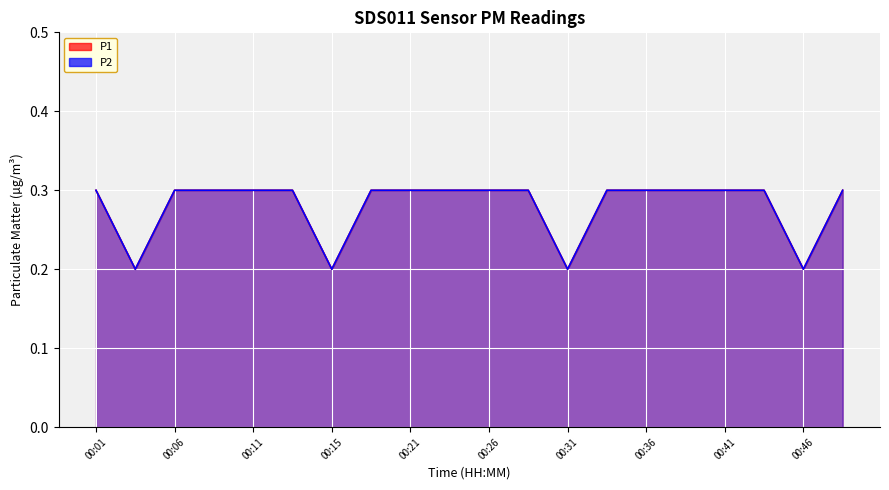

How many series are shown in this chart?

2